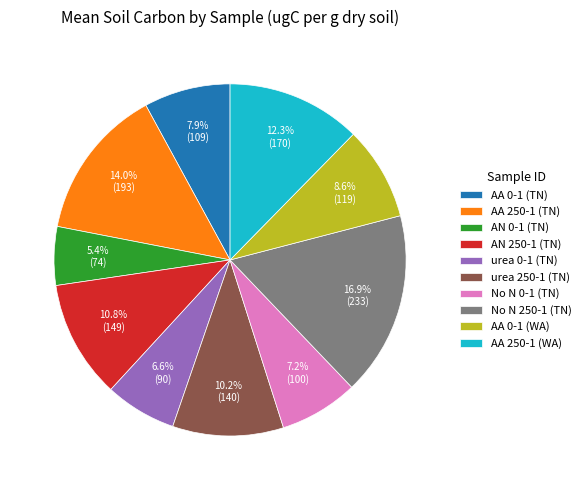

How much of the chart is everything except urea 250-1 (TN)?

89.8%